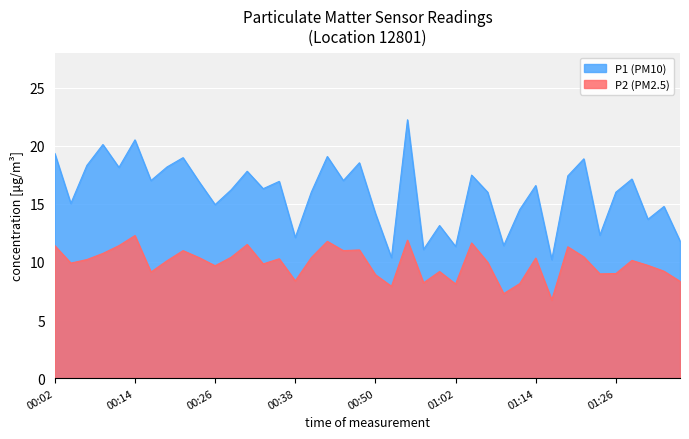

At how many categories does at least one series exceed 22?

1